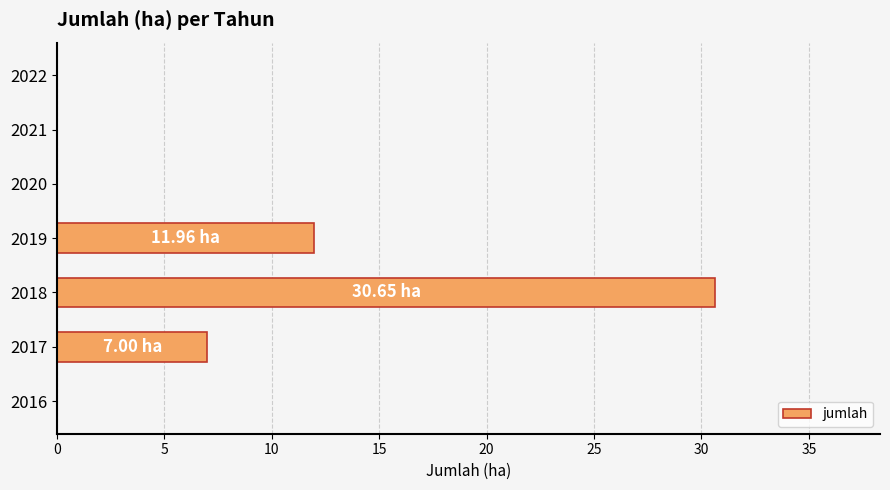

What is the sum of all values?

49.6